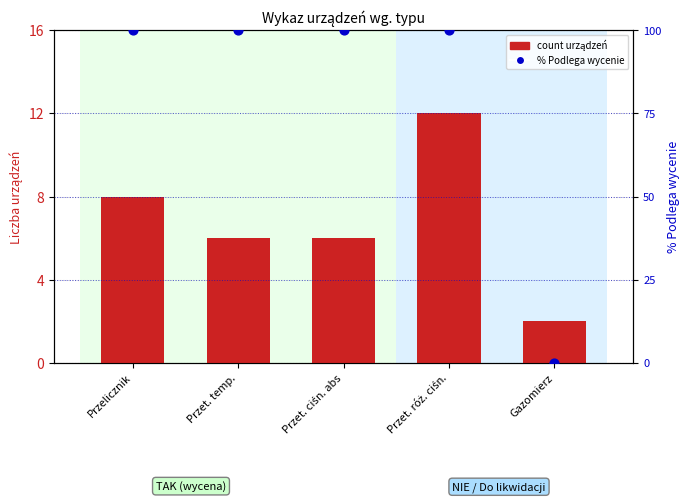

At which category is the sum across all series the highest?

Przet. róż. ciśn.